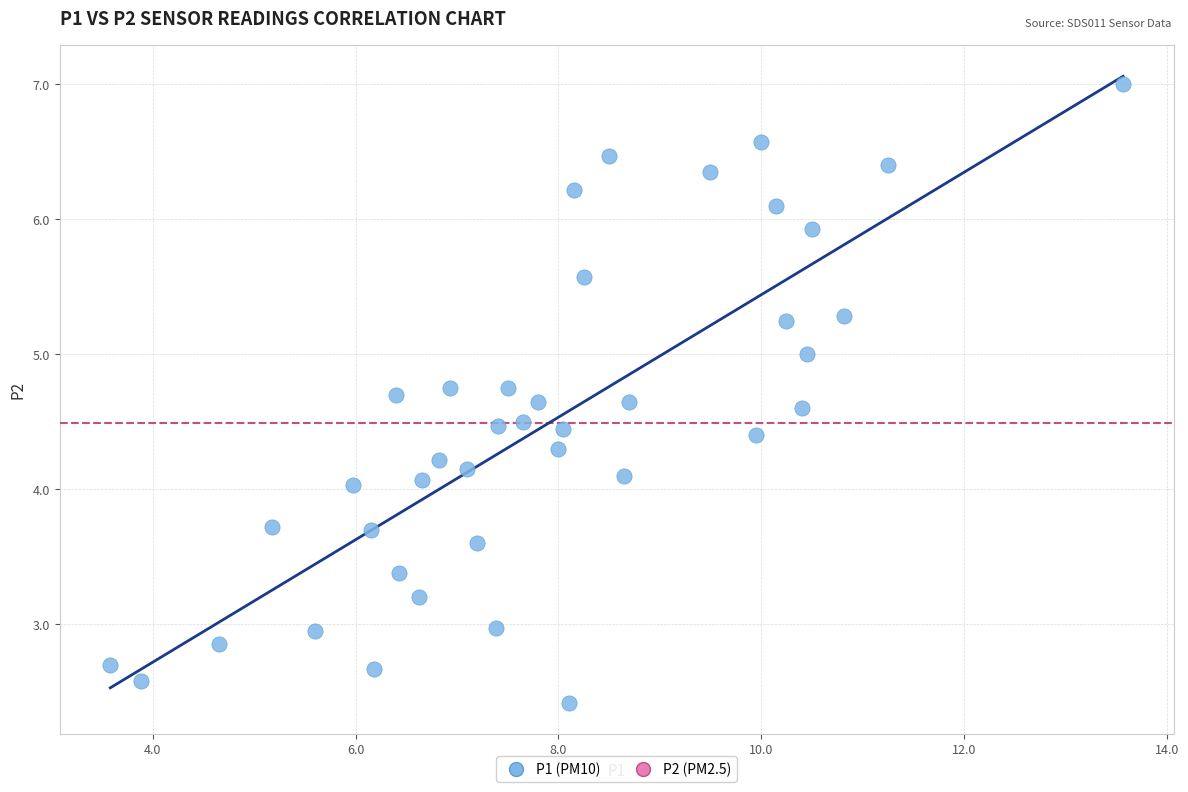

What is the range of Y values (max minus min)?

4.6